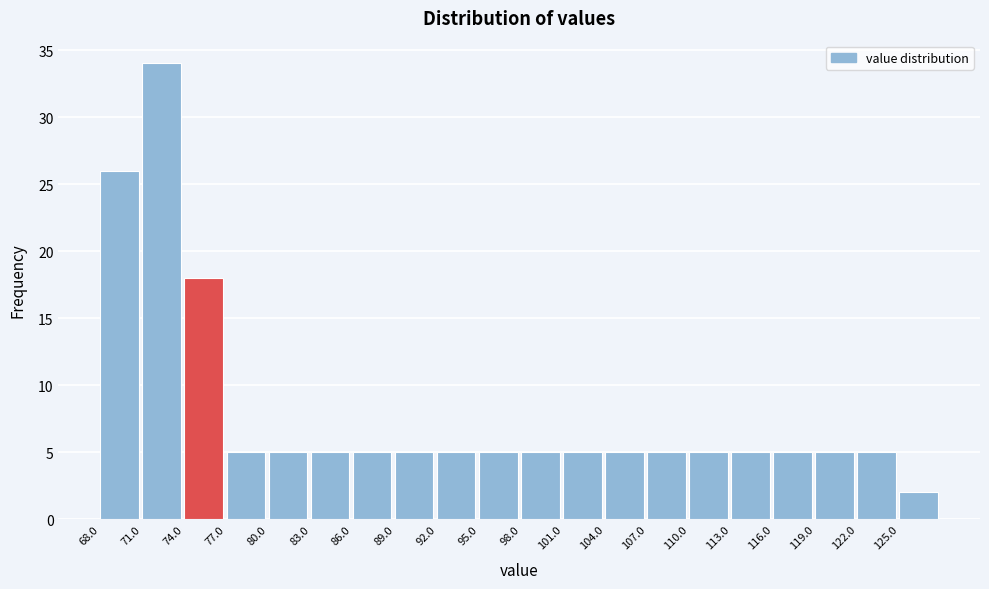

How tall is the bar that spans 80 to 83 on the x-axis? The values are not printed on the chart, so give them approximately, as read against the axis.

5